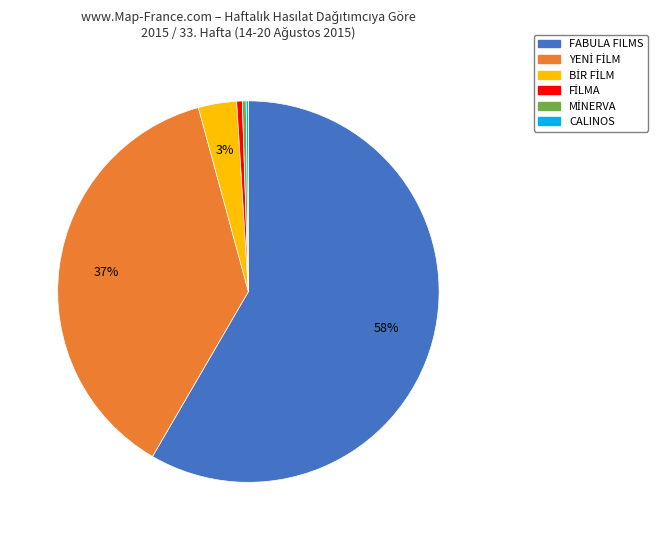

To the nearest percent, what is the average slice percentage?

17%